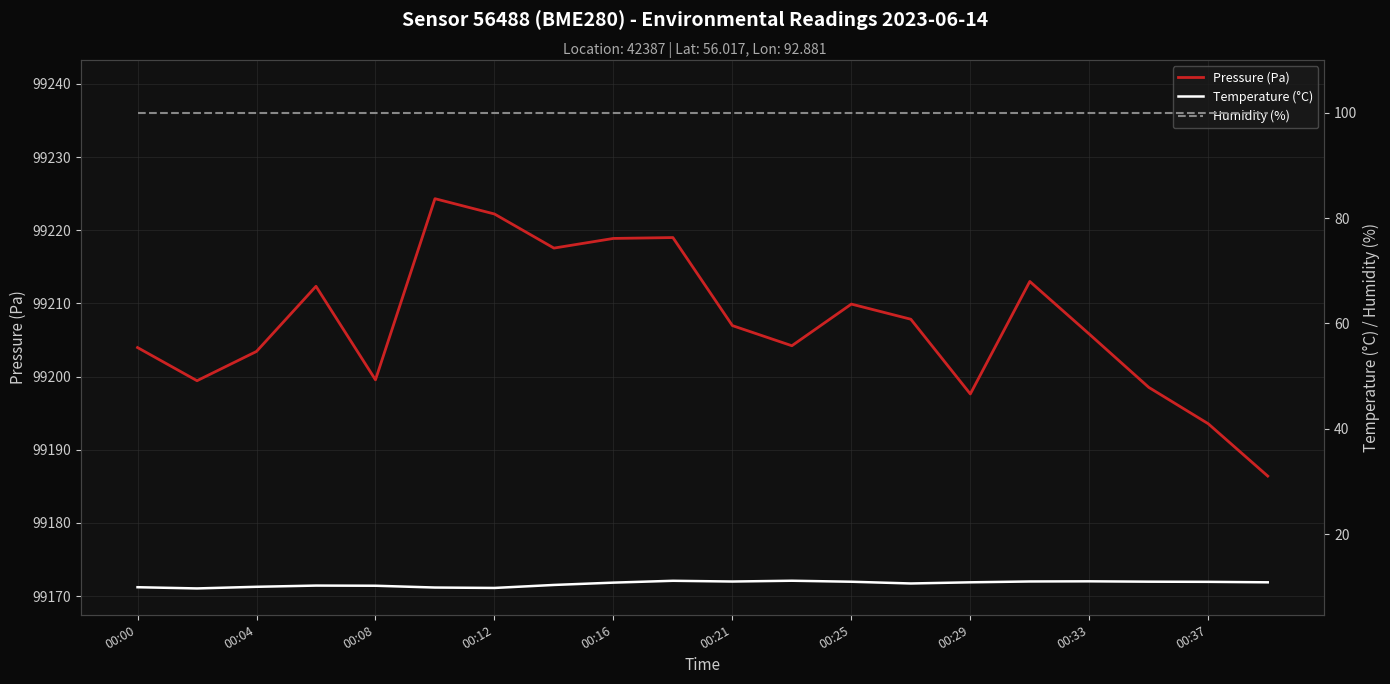

True or false: Pressure (Pa) has a value of 43301.4 at 00:25.

False